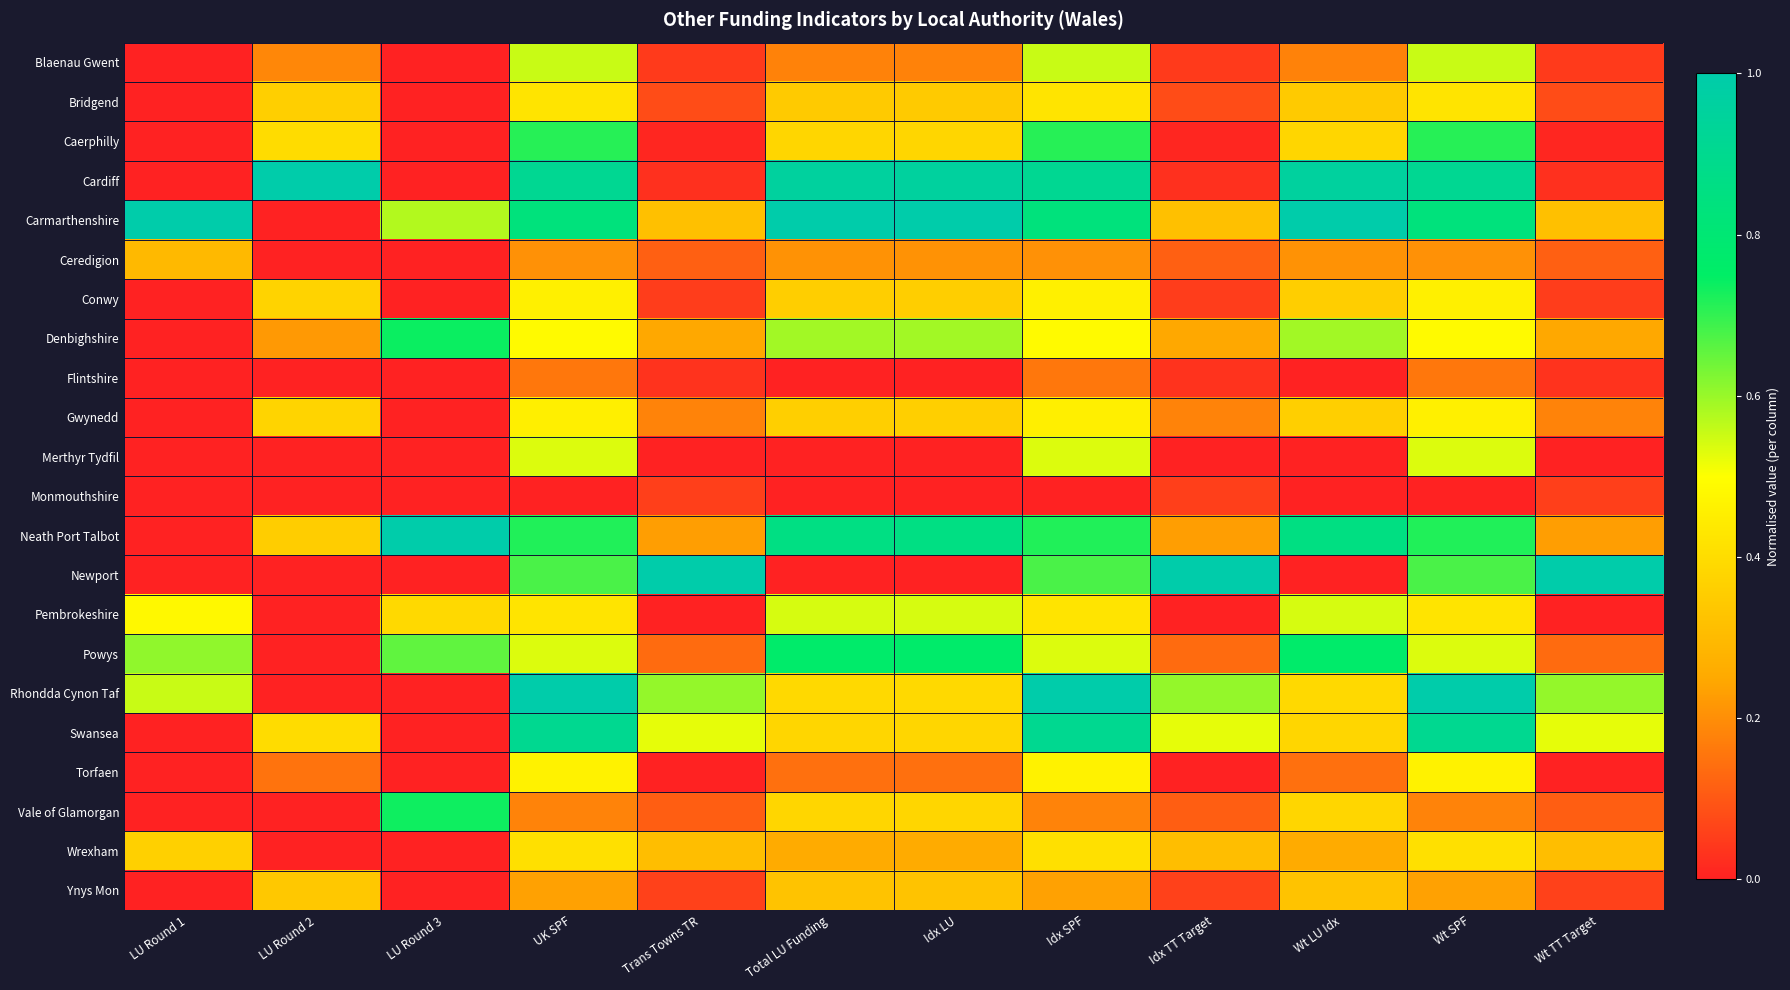

At which category is the sum across all series the highest?

UK SPF